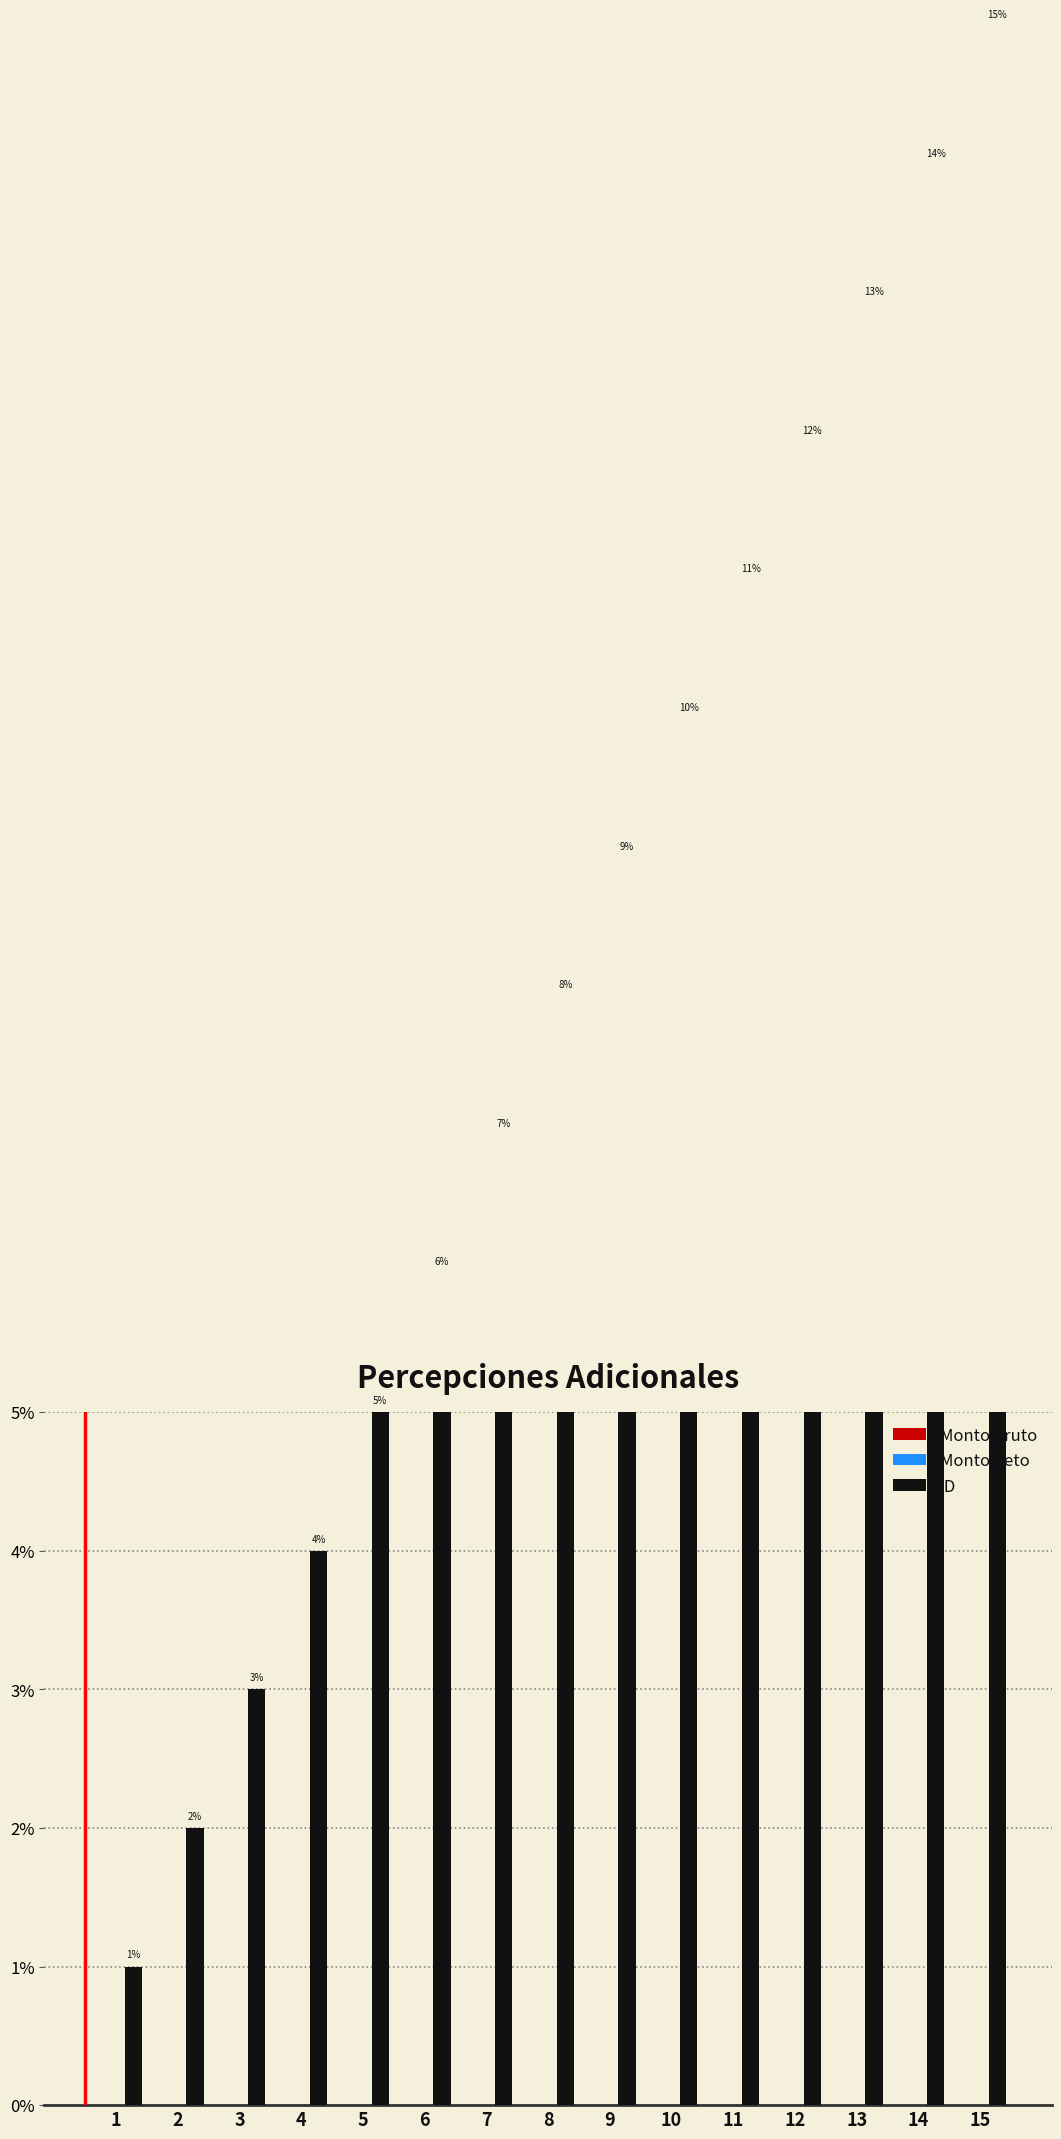

Which has a higher value, 5 or 2?

5